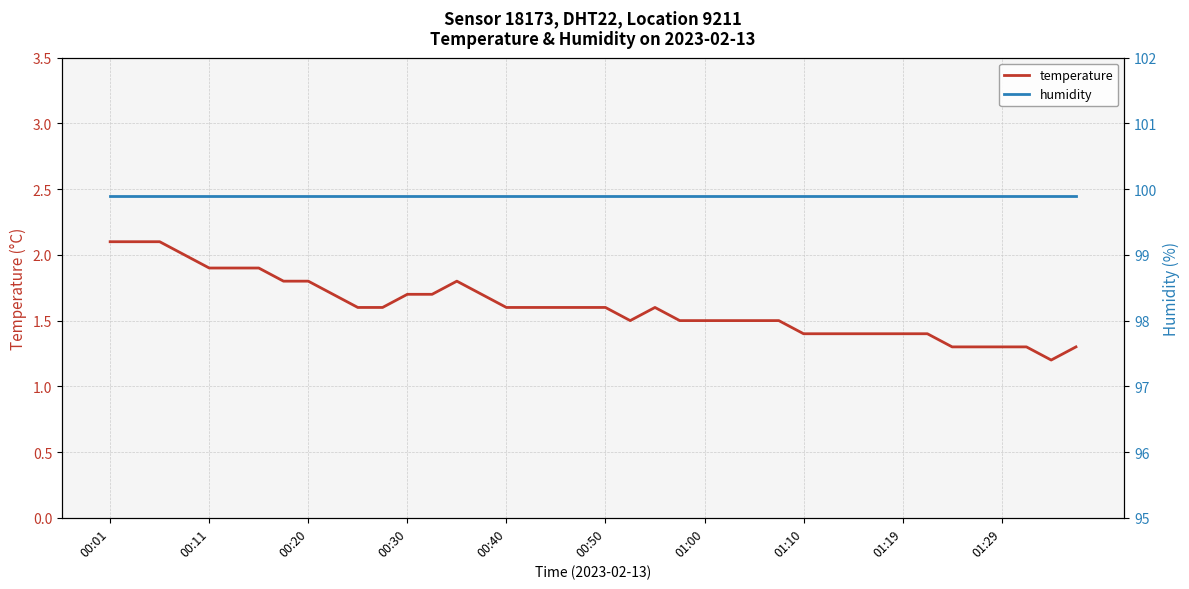

True or false: temperature has a value of 2.8 at 00:30.

False